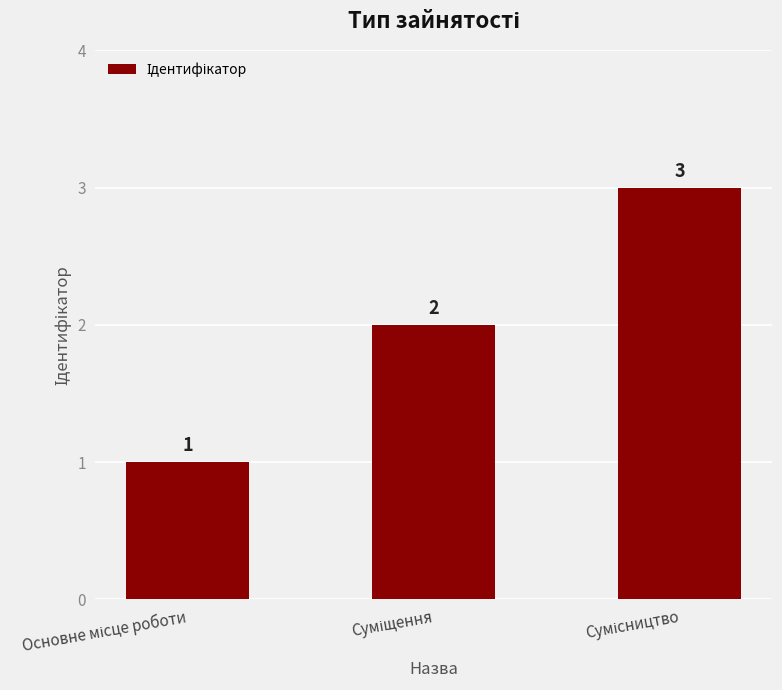

Reading right to left, list all the values displayed in this chart.

3	2	1